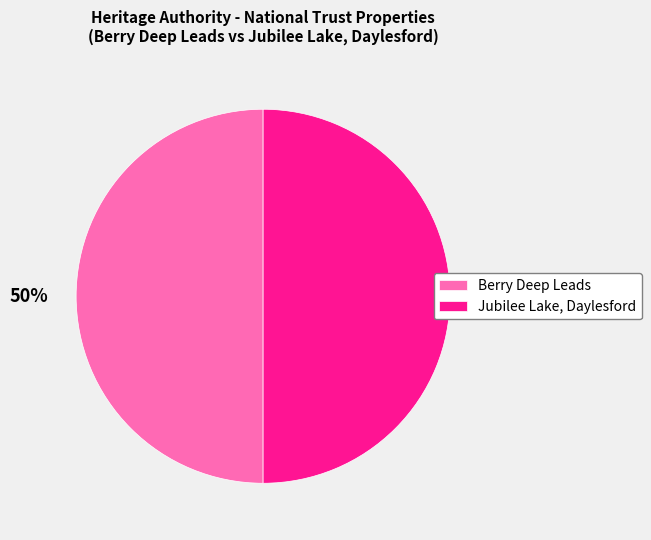

Do Jubilee Lake, Daylesford and Berry Deep Leads together represent more than half of the pie?

Yes